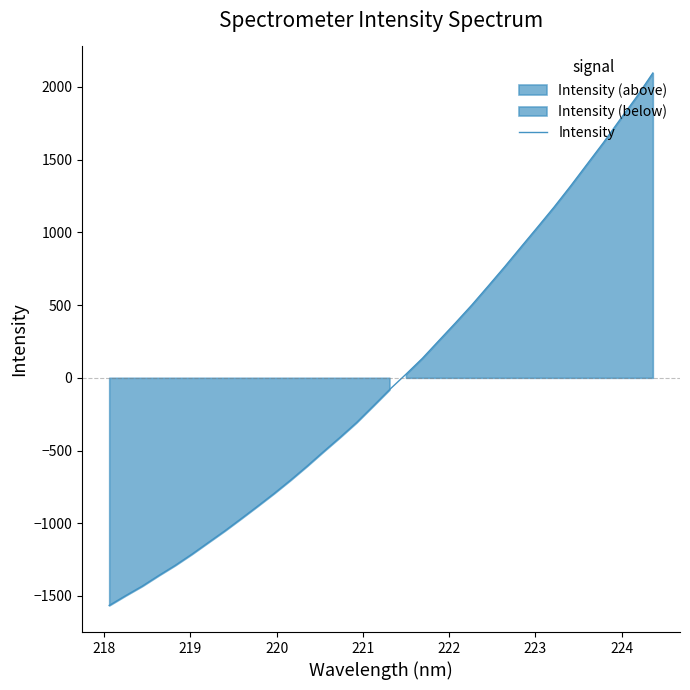

How many lines are shown in the chart?

1